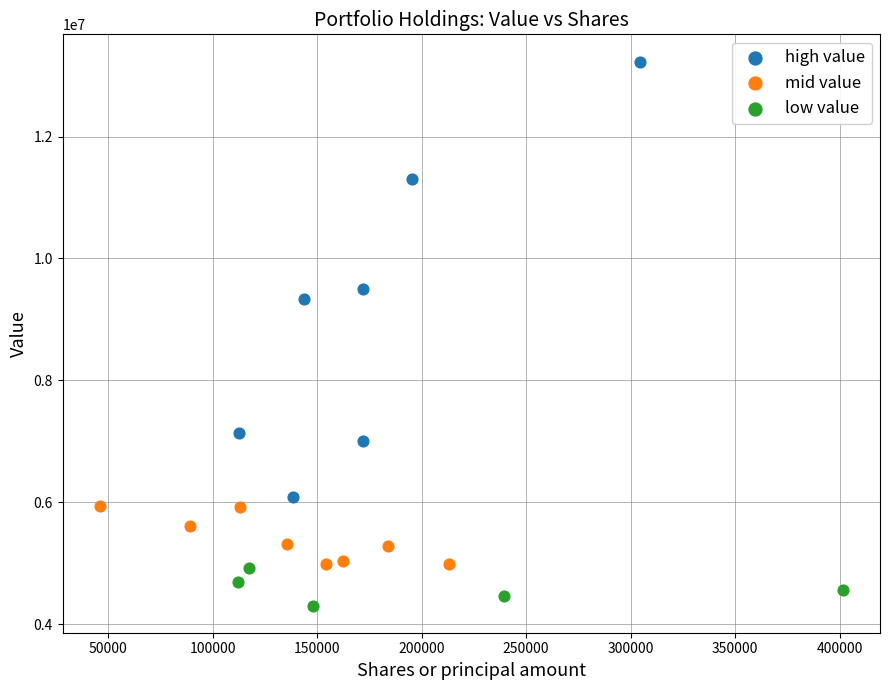

What are all the series names shown in the legend?

high value, mid value, low value